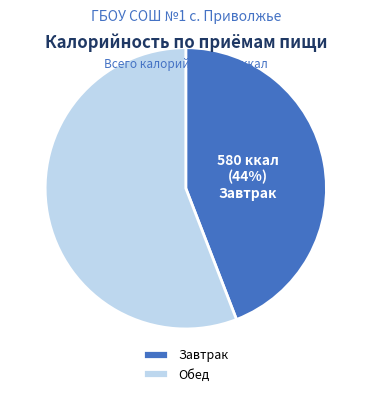

What percentage is the Завтрак slice, to the nearest percent?

44%